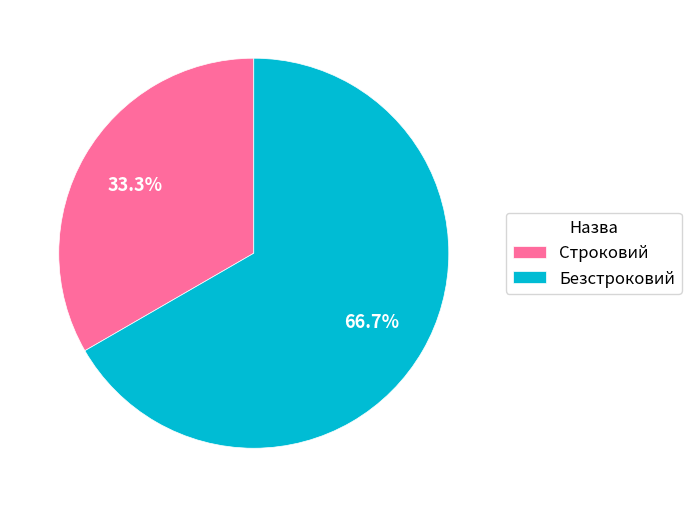

Does Безстроковий represent more than half of the total?

Yes